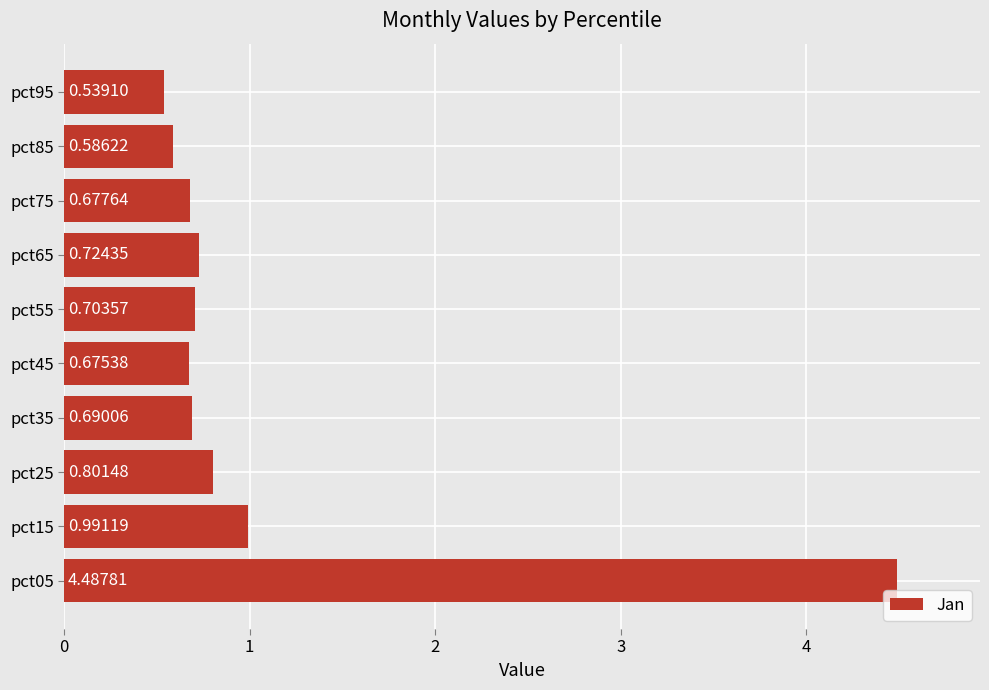

Count the number of categories in the chart.

10